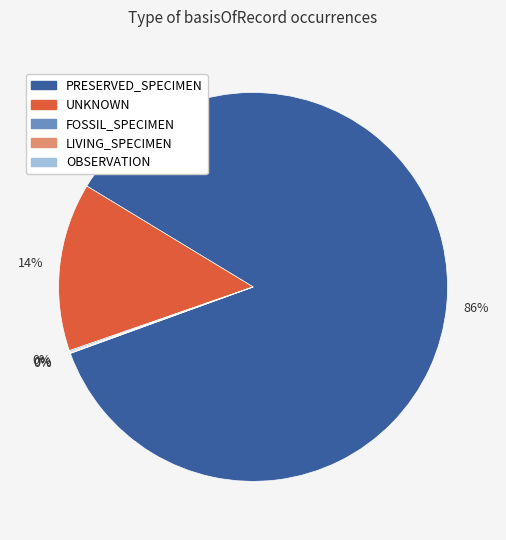

To the nearest percent, what is the difference between the UNKNOWN and PRESERVED_SPECIMEN slice percentages?

72%